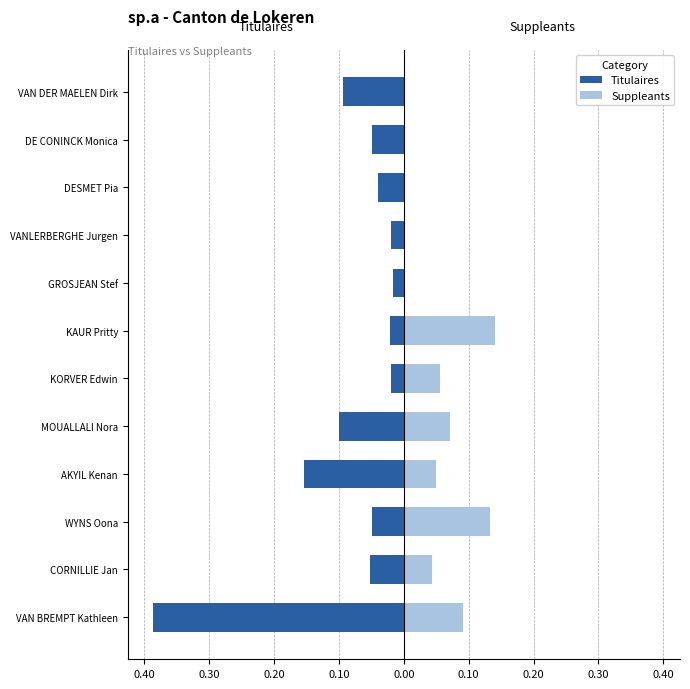

What is the highest value of the Suppleants series?

0.1